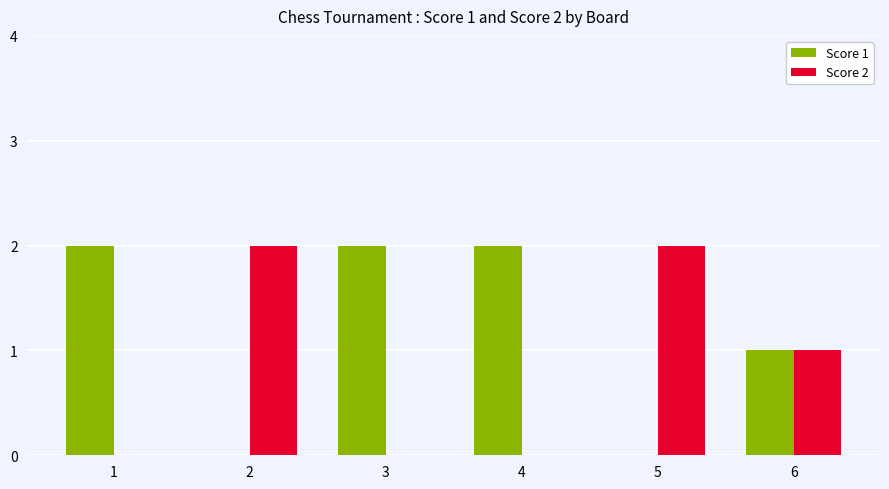

Which series has the largest total across all categories?

Score 1